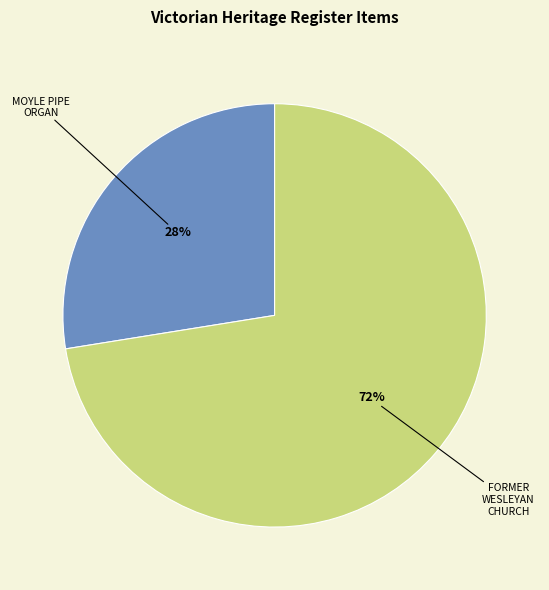

To the nearest percent, what is the average slice percentage?

50%